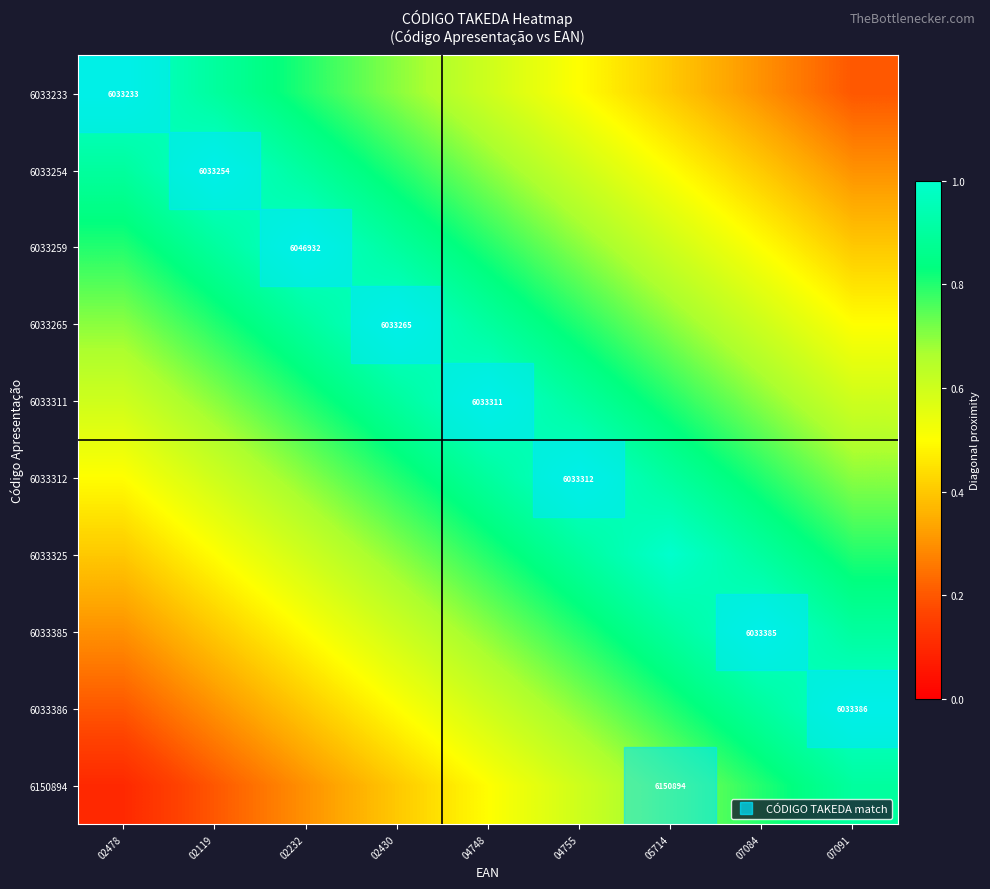

At how many categories does at least one series exceed 0?

9